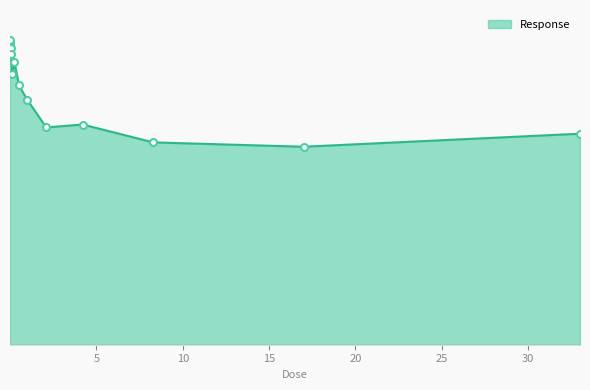

Does the chart have visible grid lines?

No